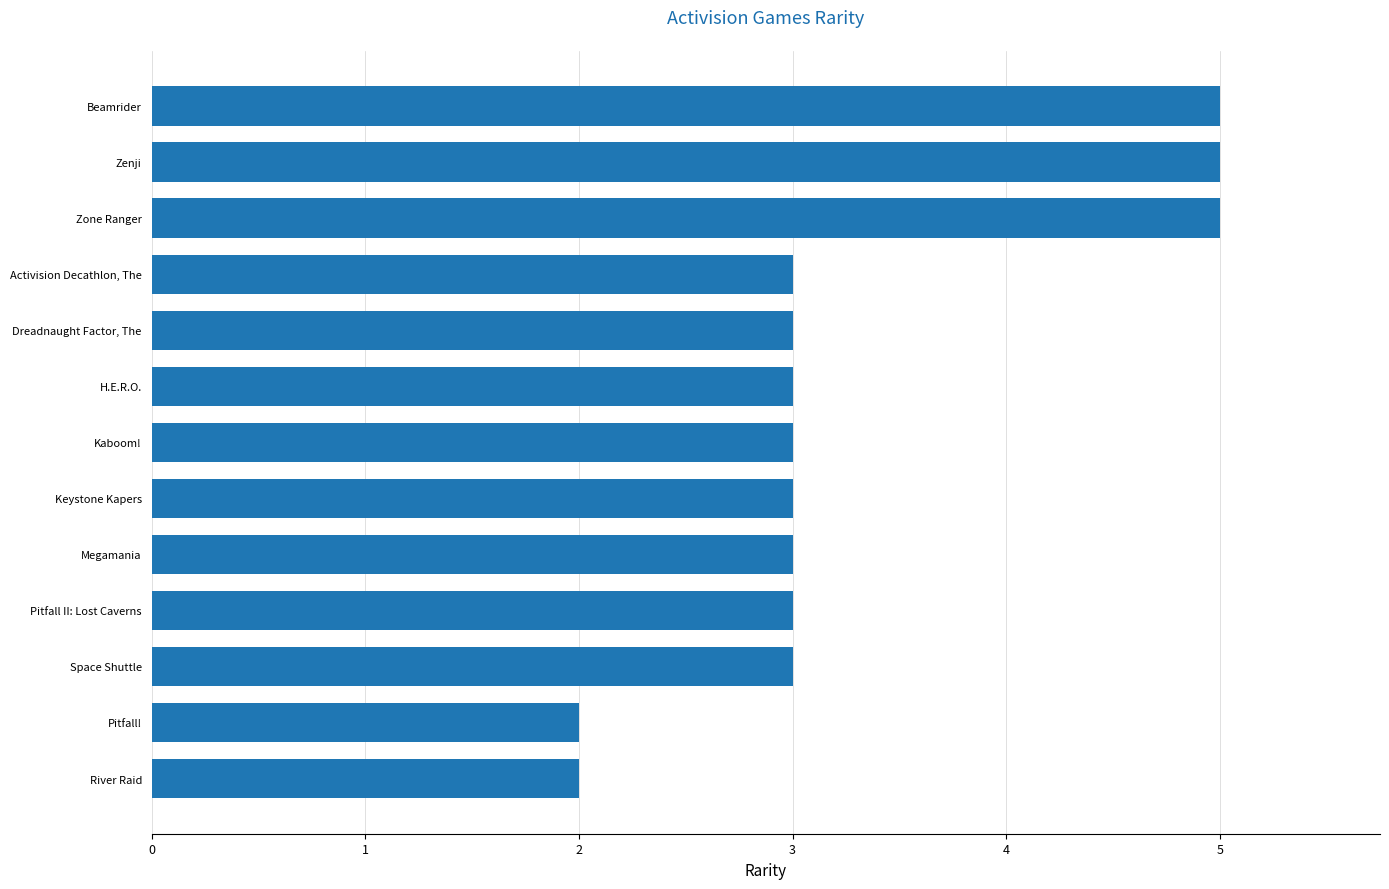

How many bars are there in total?

13